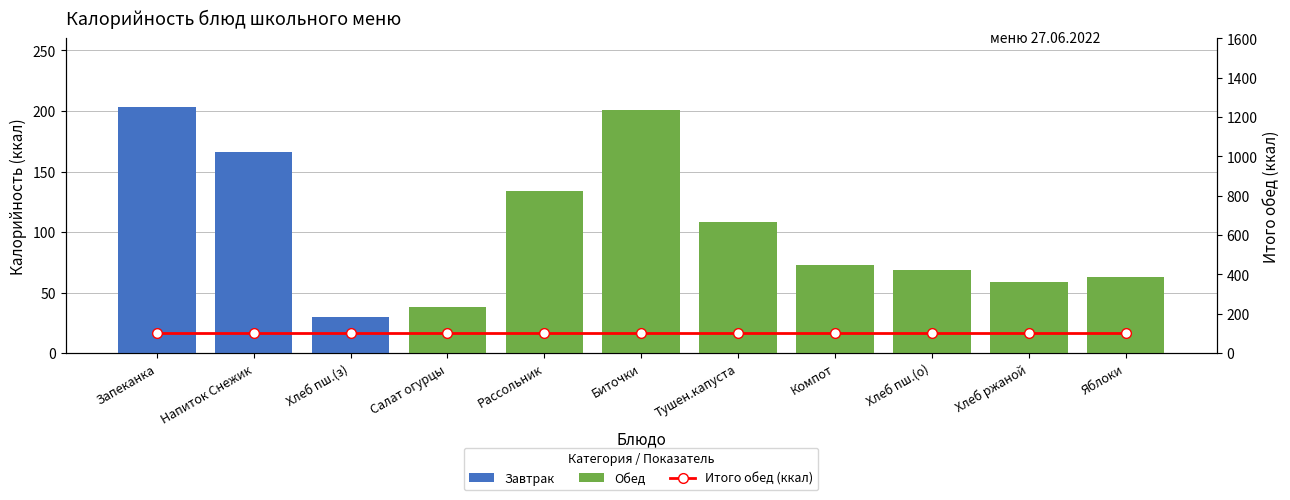

What is the total value across all series at Компот?

177